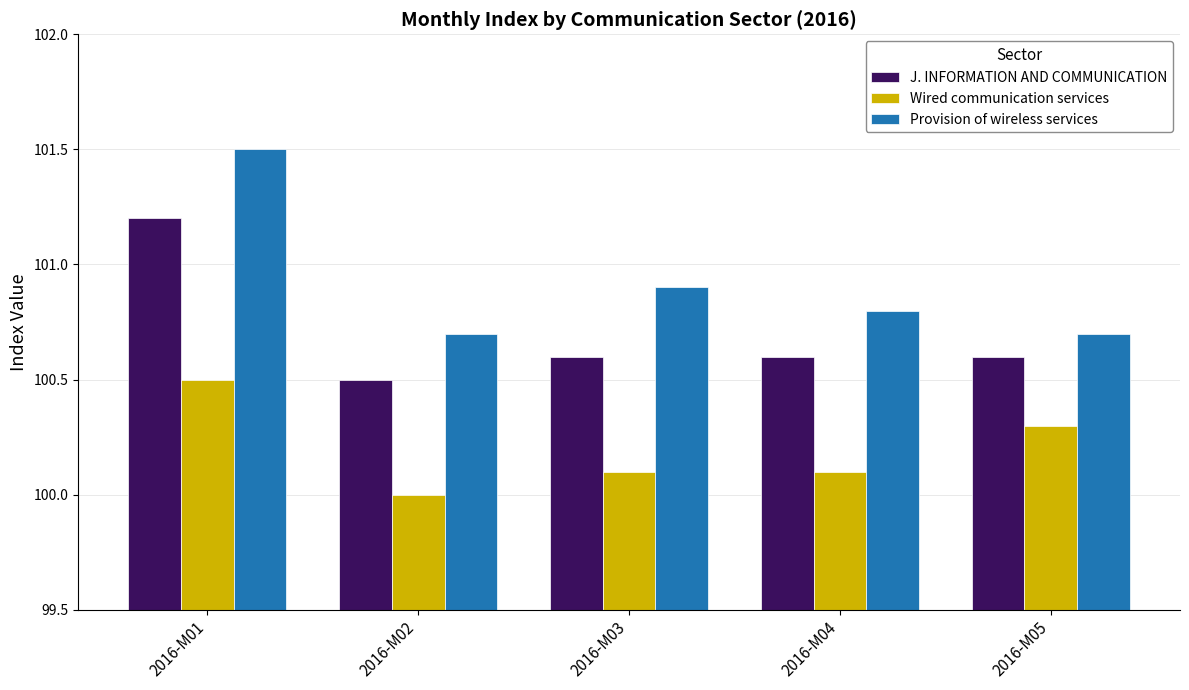

Which category has the highest value across all series?

2016-M01